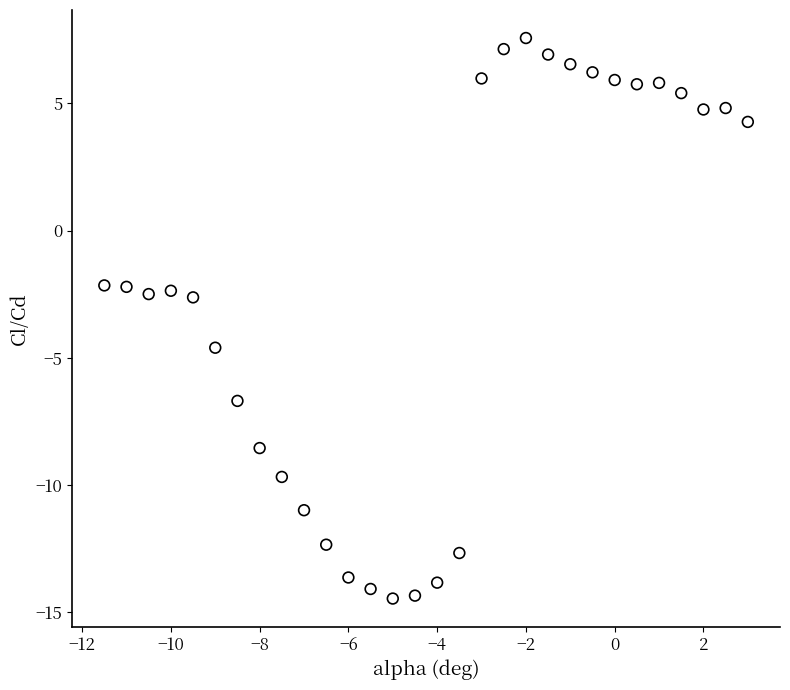

What is the range of X values (max minus min)?

14.5